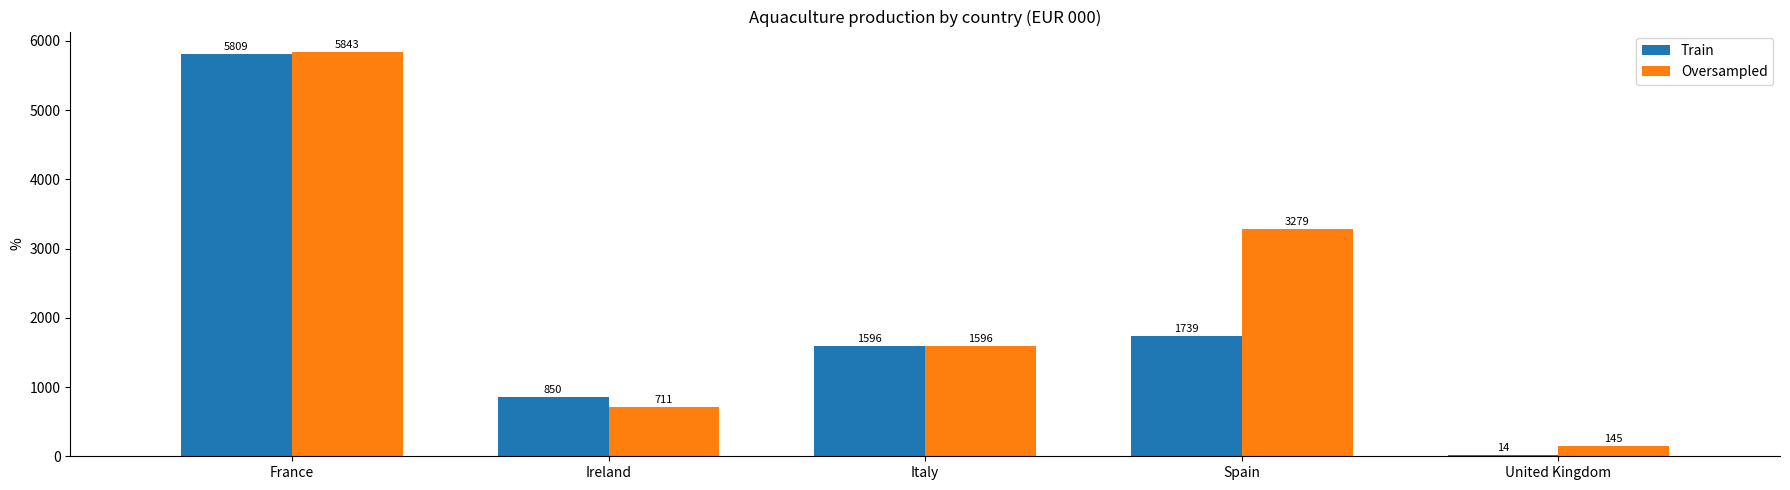

Reading right to left, what are all the values shown in this chart?

Train: United Kingdom=14	Spain=1739	Italy=1596	Ireland=850	France=5809
Oversampled: United Kingdom=145	Spain=3279	Italy=1596	Ireland=711	France=5843